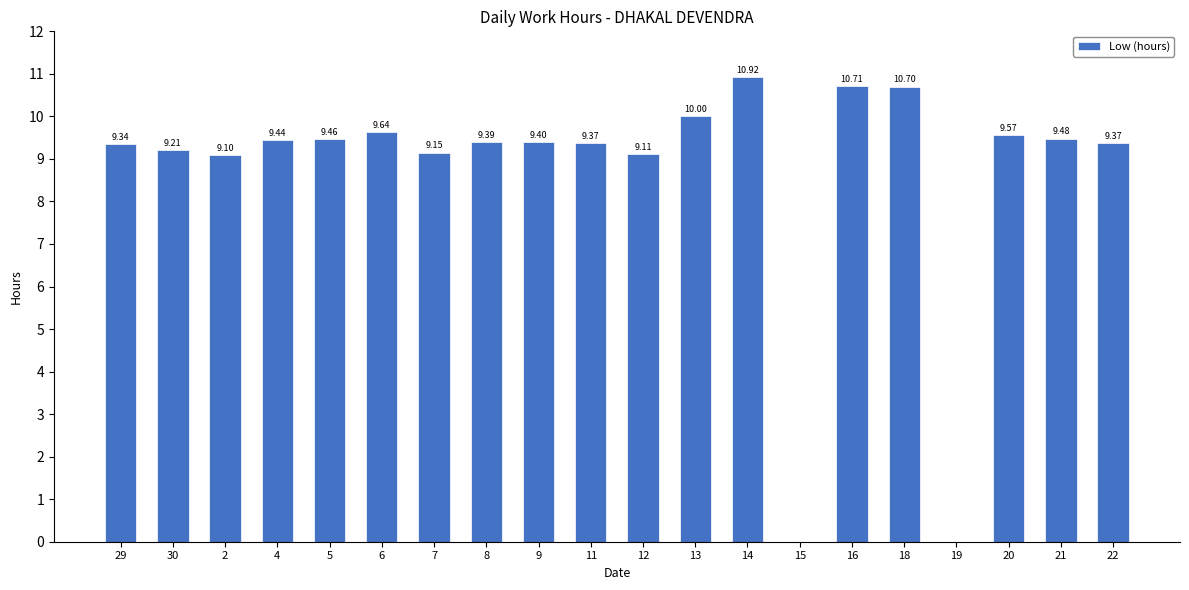

What is the sum of all values?

173.4